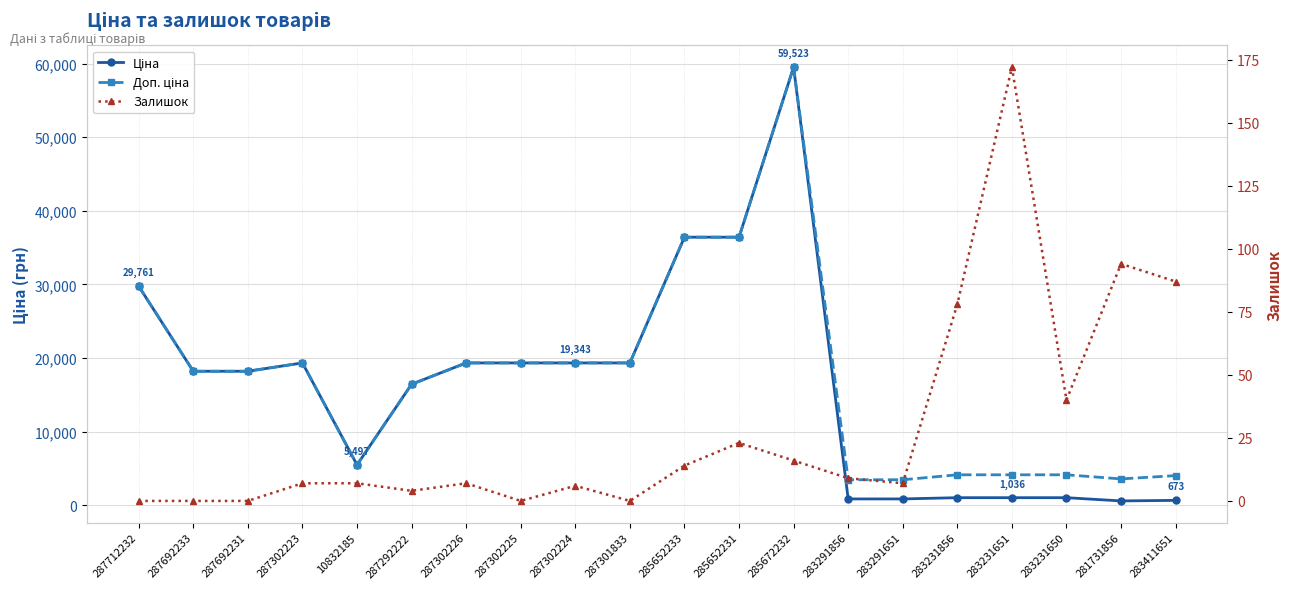

At 283231856, list the series in order from largest to smallest.

Доп. ціна, Ціна, Залишок